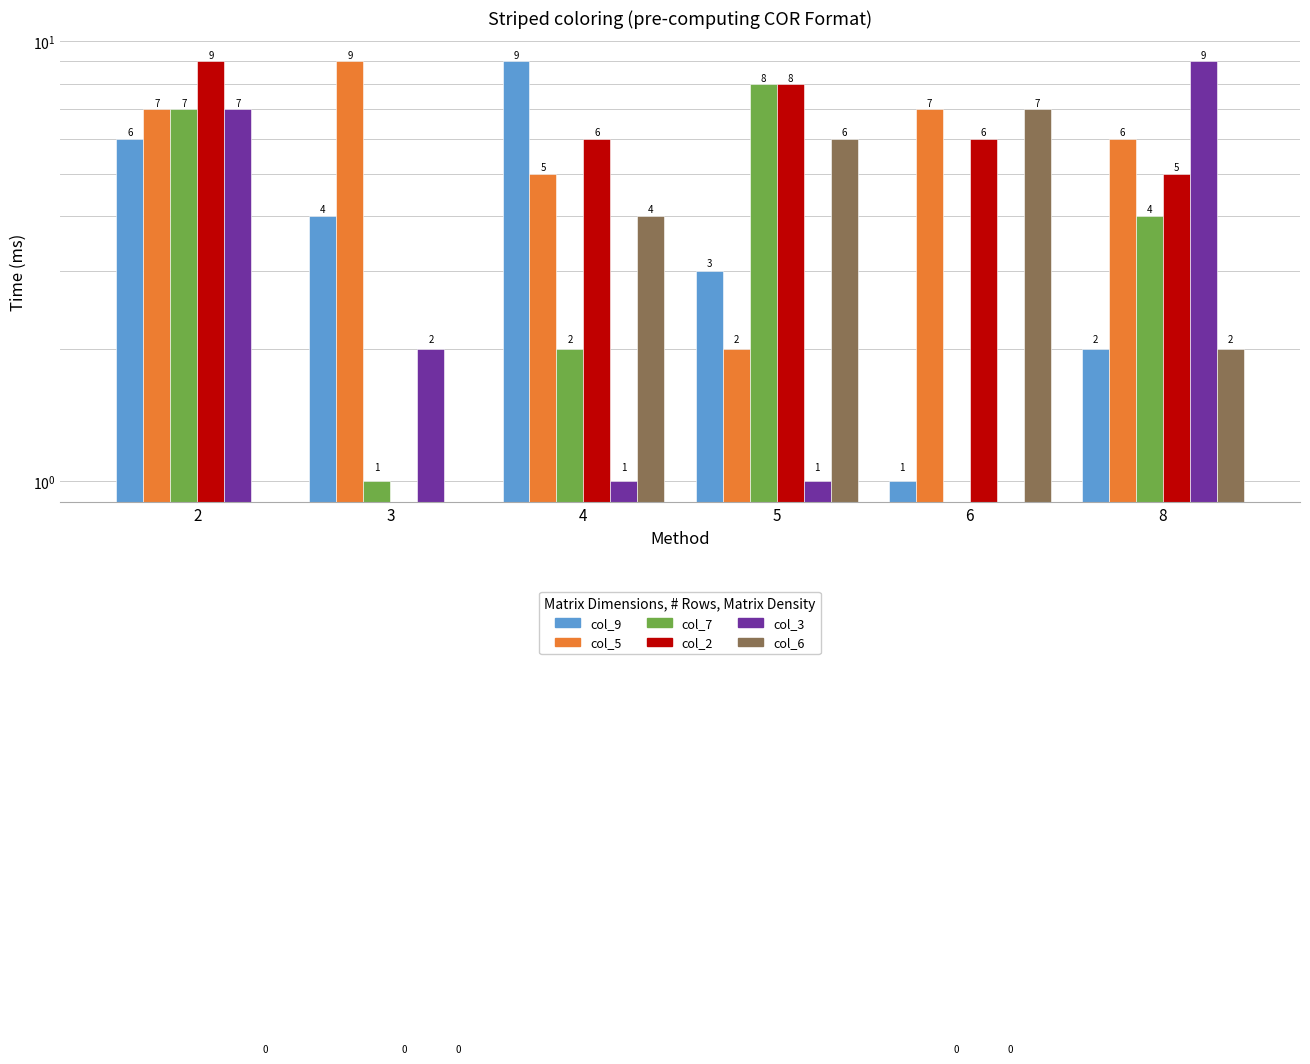

At how many categories does at least one series exceed 0?

6